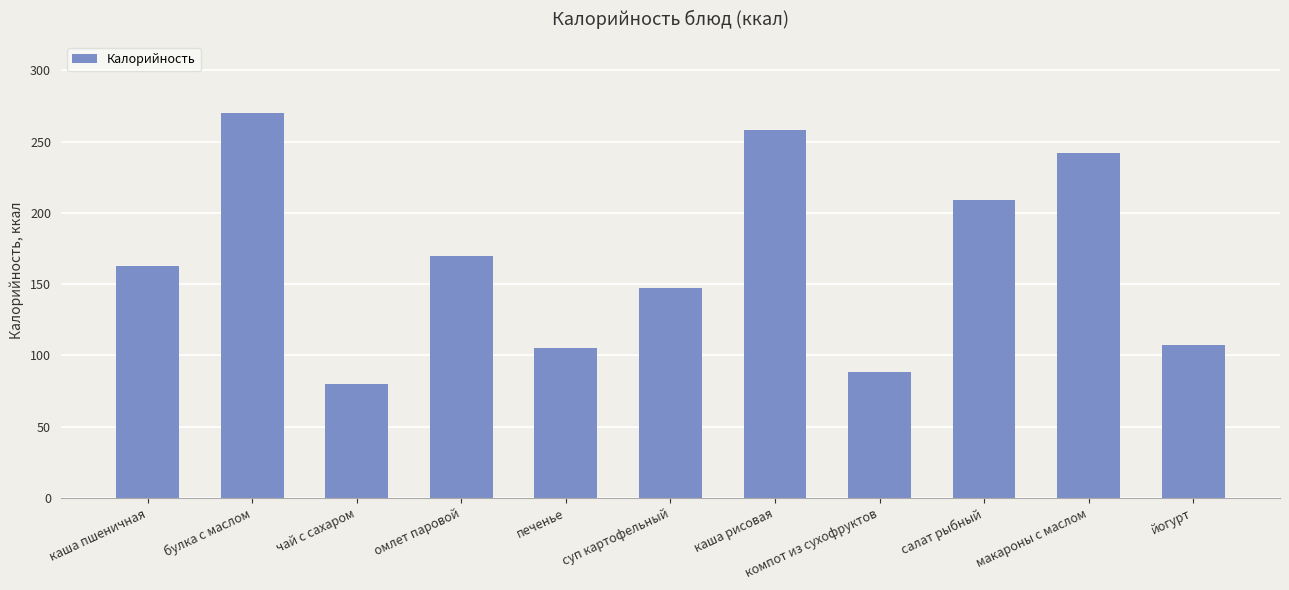

How many data points does each series have?

11